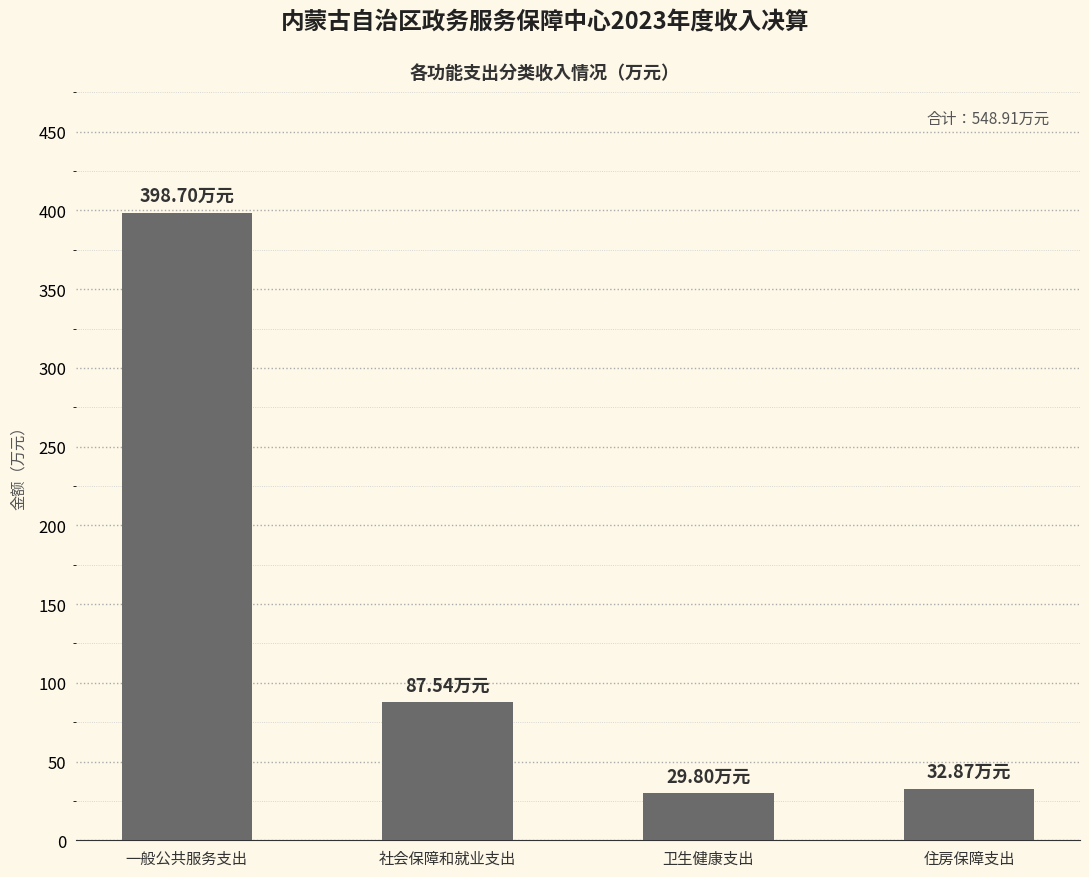

What is the difference between the values at 住房保障支出 and 社会保障和就业支出?

54.7